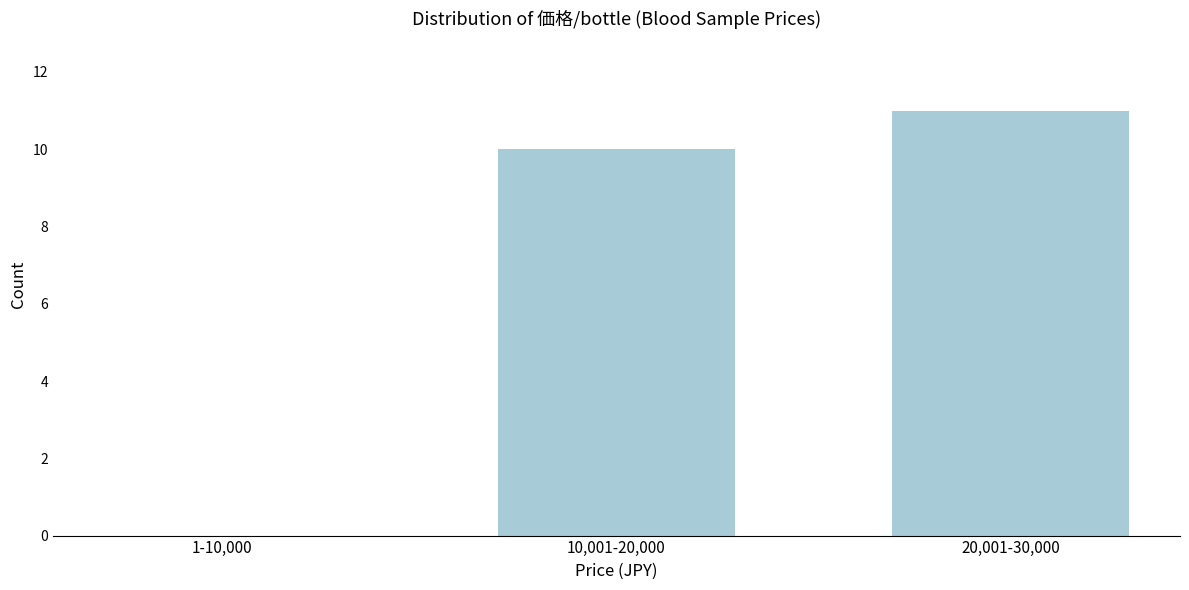

Reading left to right, transcribe all the data shown in this chart.

1-10,000=0	10,001-20,000=10	20,001-30,000=11